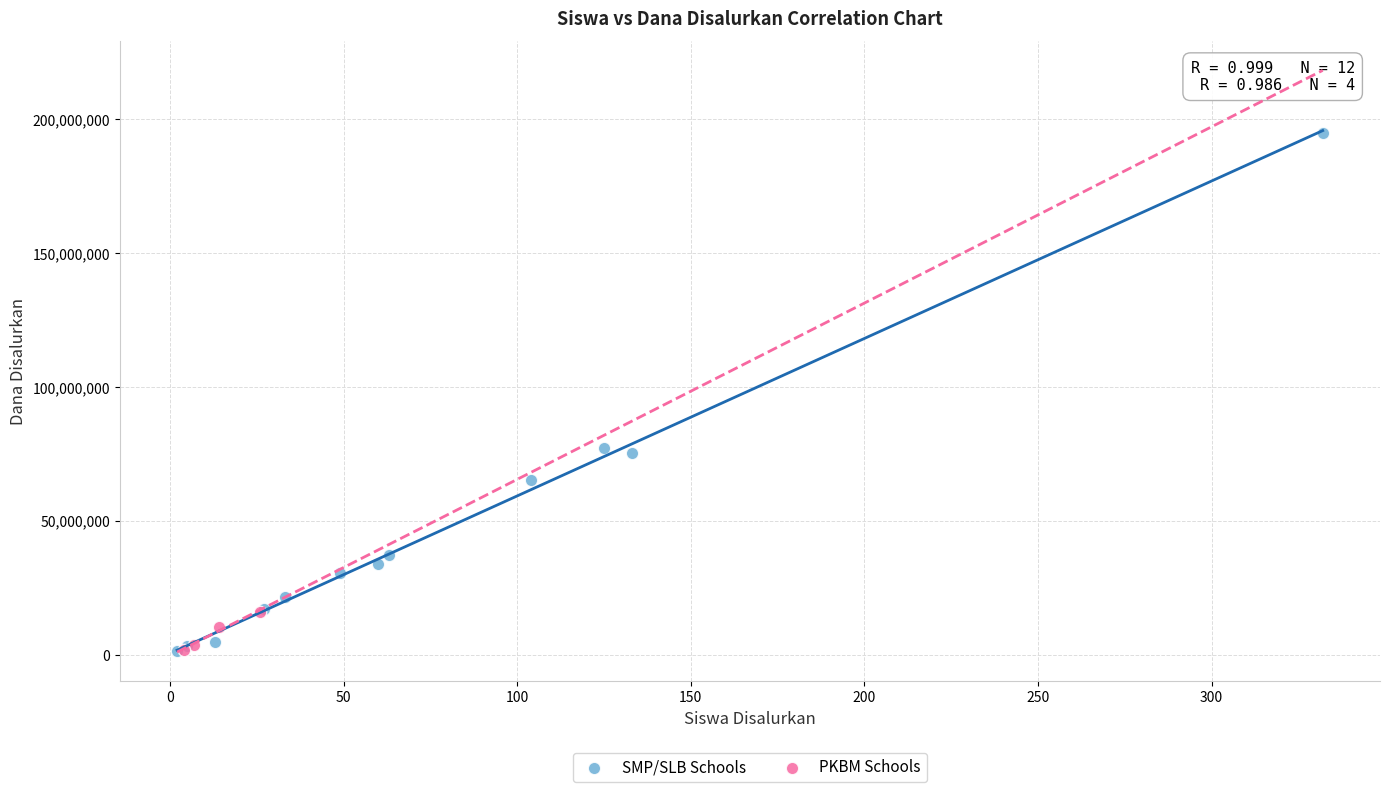

Which series has the largest Y range (max minus min)?

SMP/SLB Schools